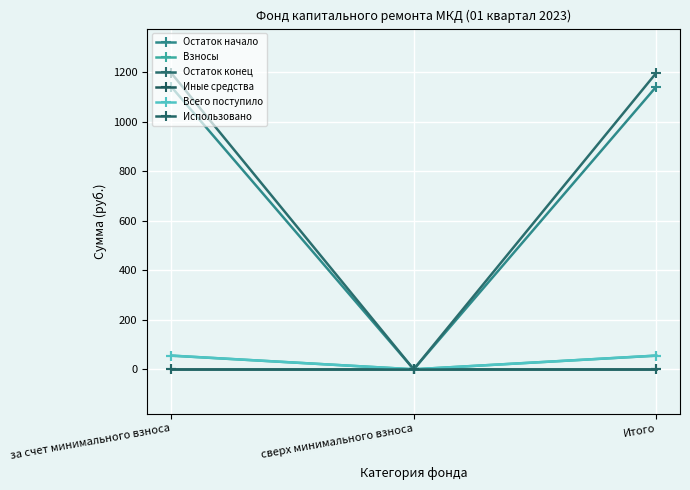

Does the chart have visible grid lines?

Yes